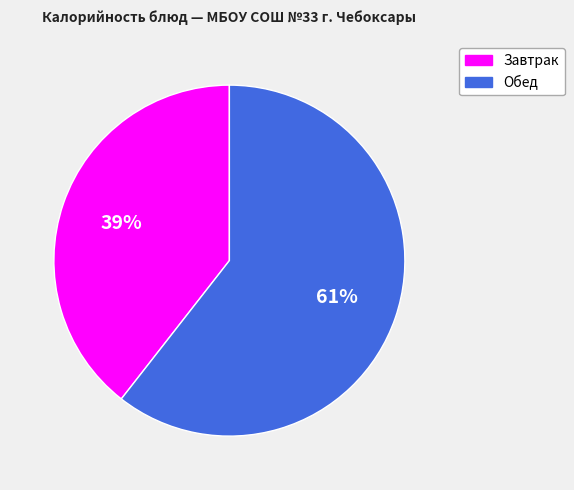

Count the number of slices in the pie.

2